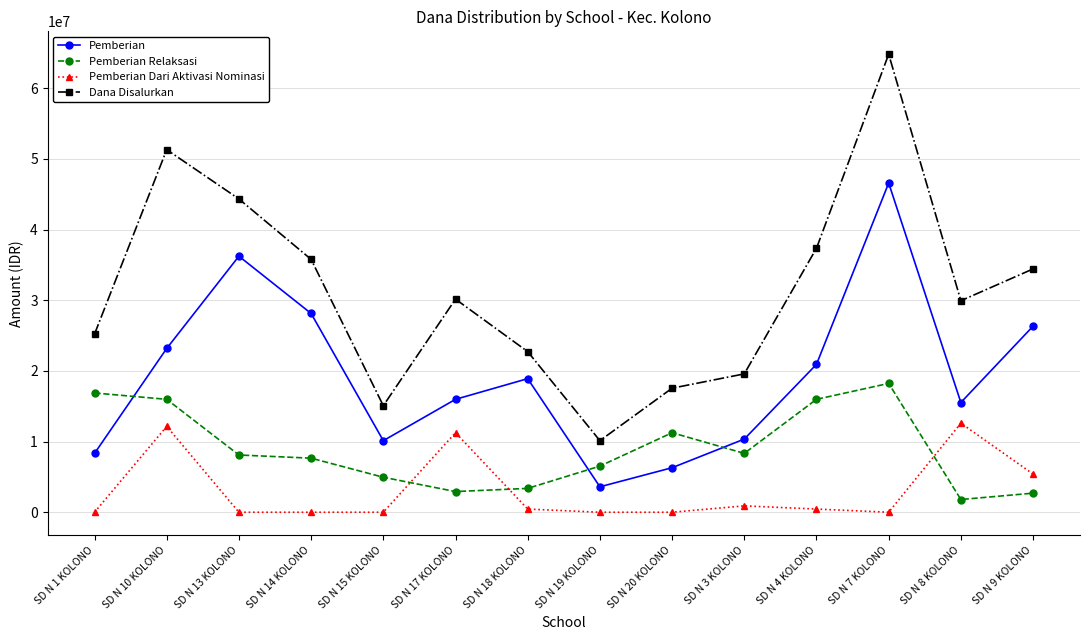

What is the label of the 3rd point from the left?

SD N 13 KOLONO